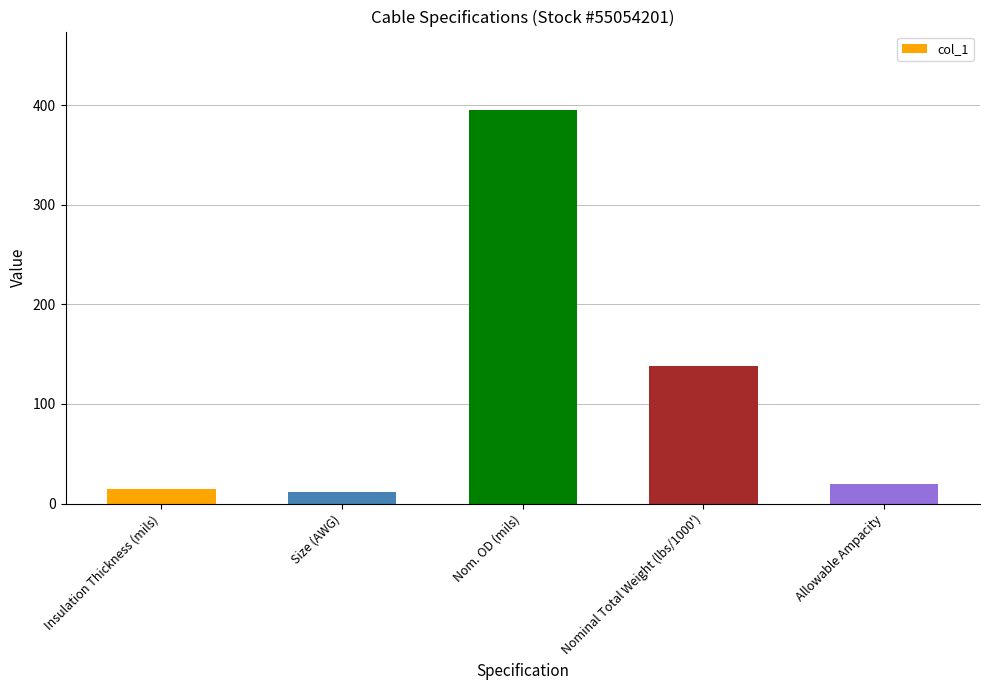

What is the difference between the maximum and minimum values?

383